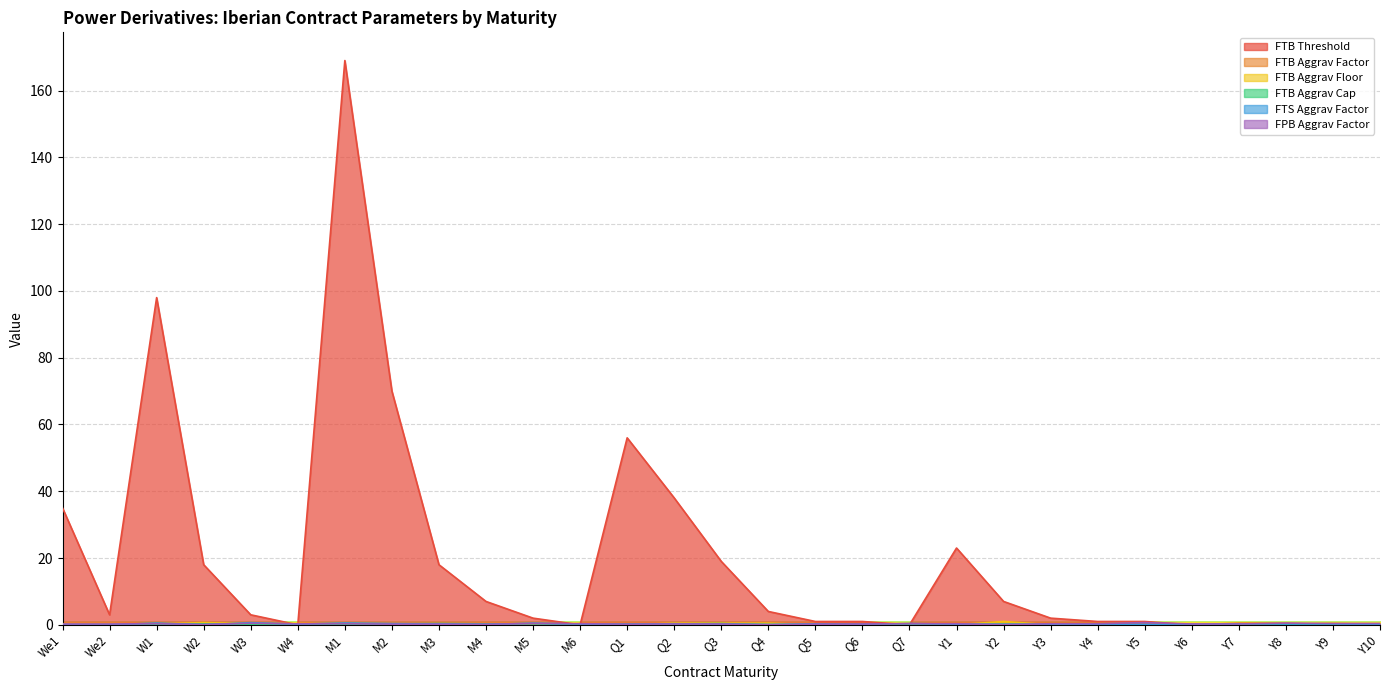

How many lines are shown in the chart?

6